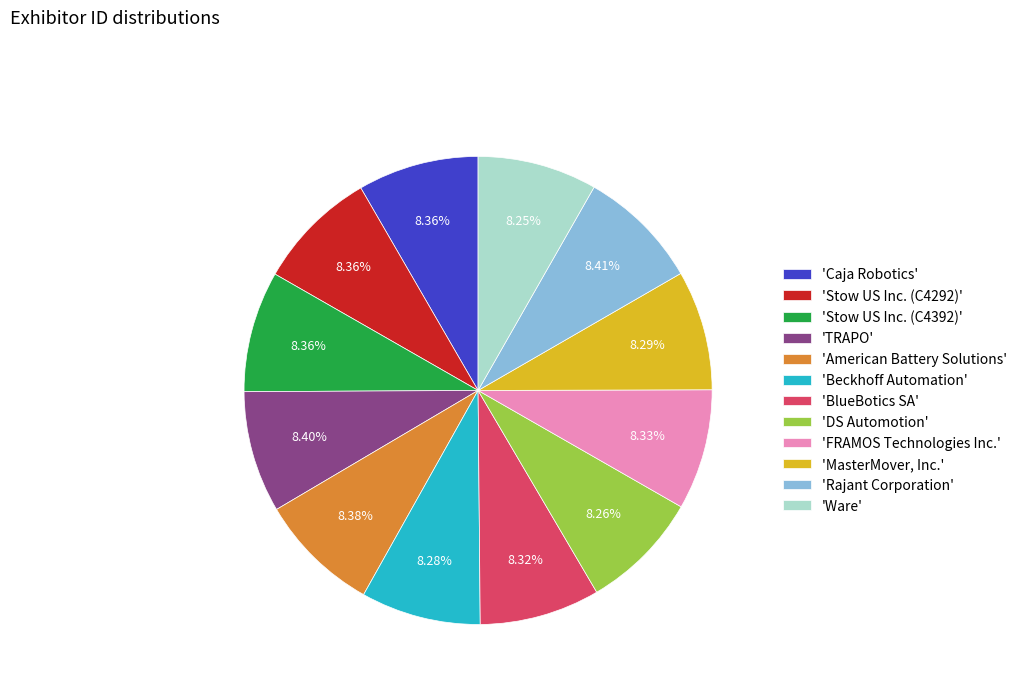

Does 'American Battery Solutions' account for over 50% of the chart?

No